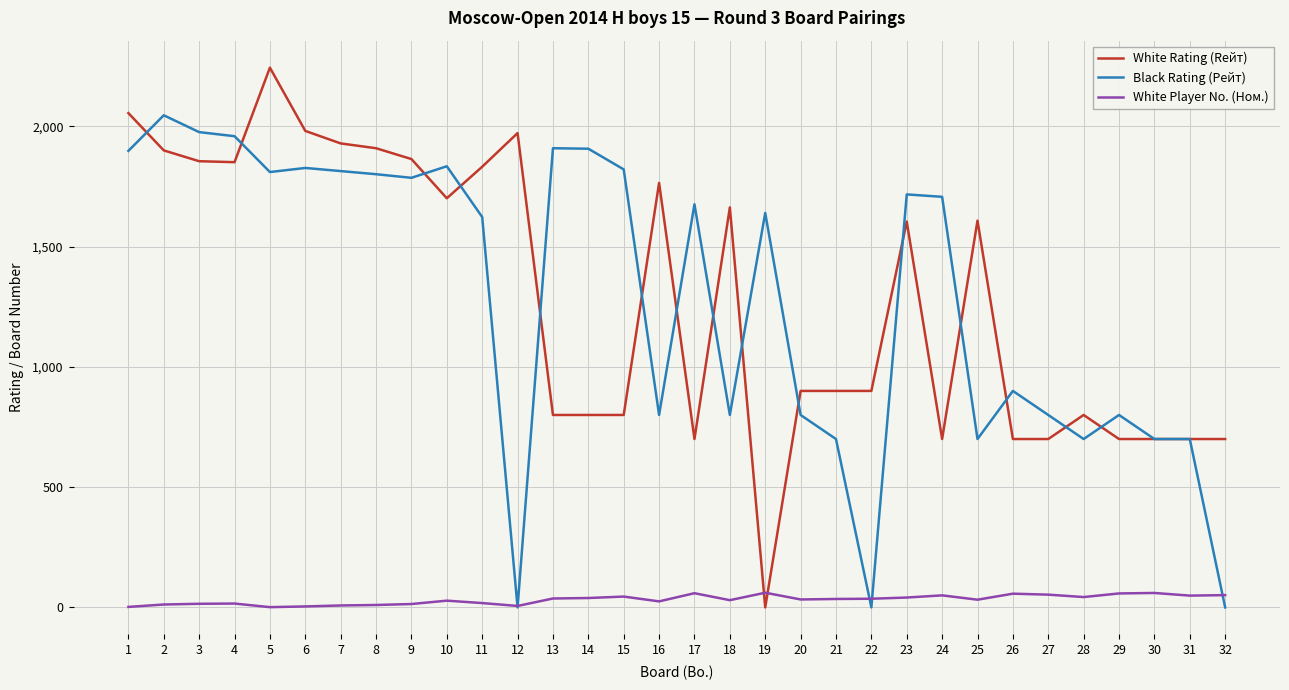

Between 11 and 13, which series saw the biggest shift?

White Rating (Rейт)